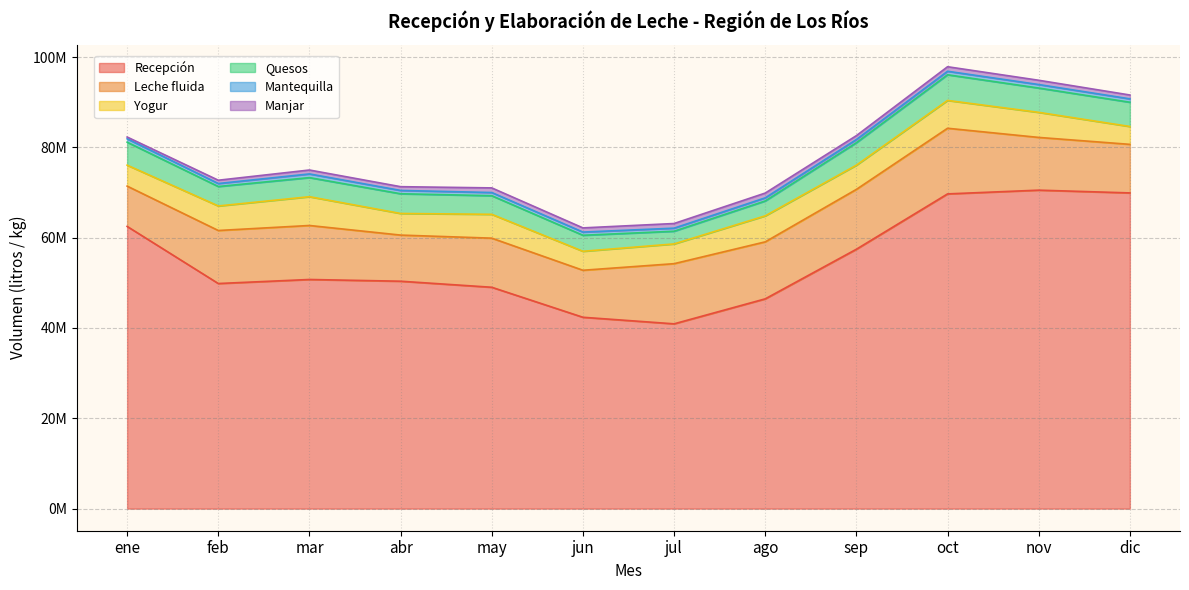

At mar, list the series in order from smallest to largest.

Mantequilla, Manjar, Quesos, Yogur, Leche fluida, Recepción